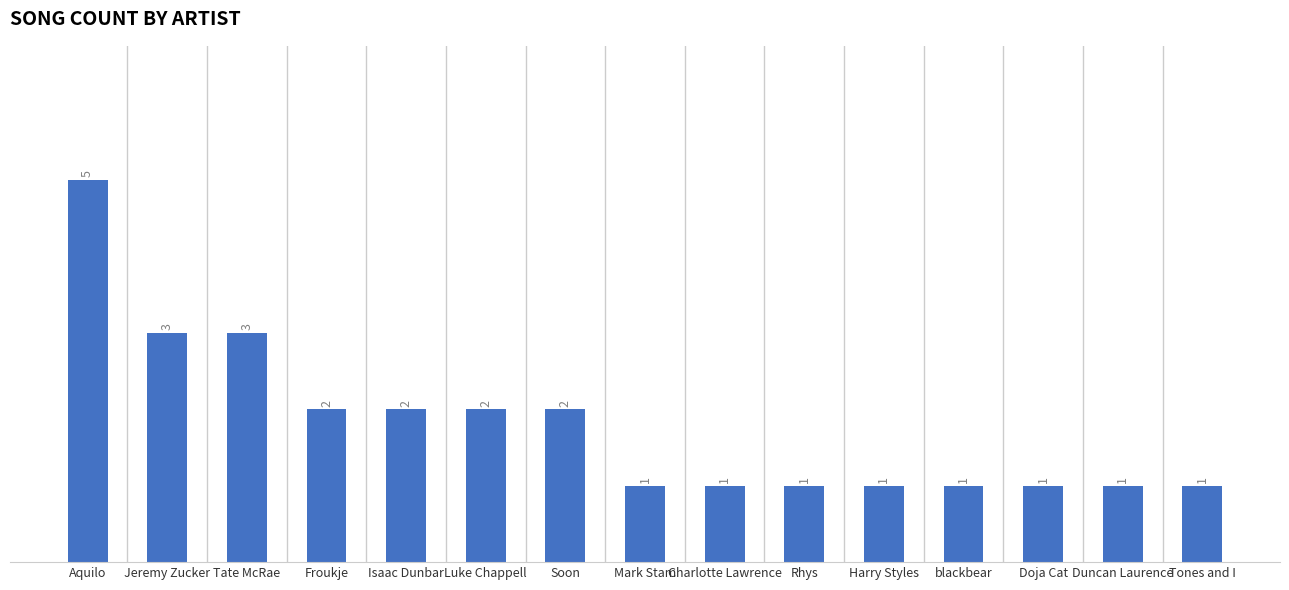

Are the bars horizontal?

No